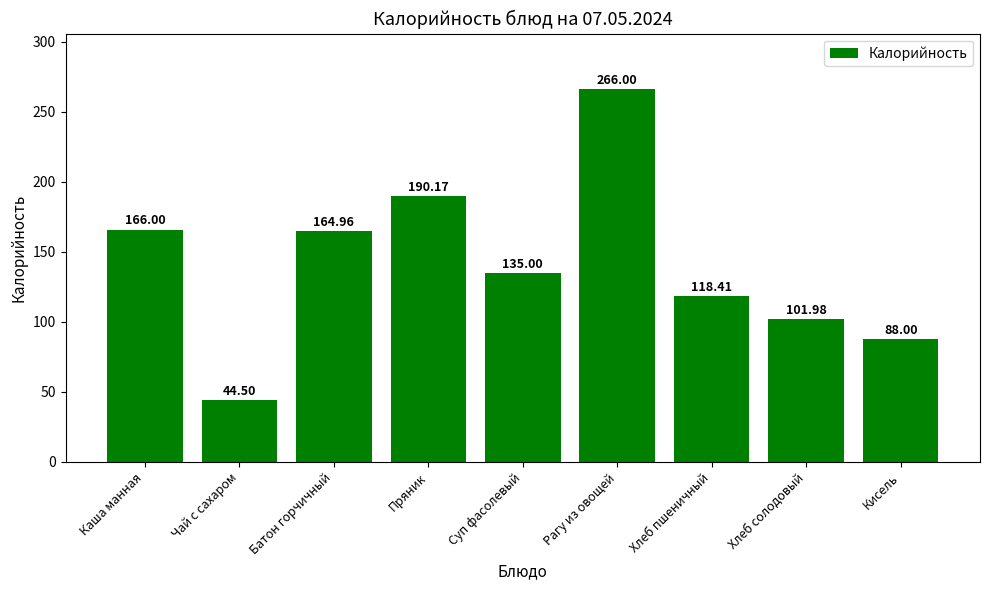

Where is the data nearest to the value 155?

Батон горчичный